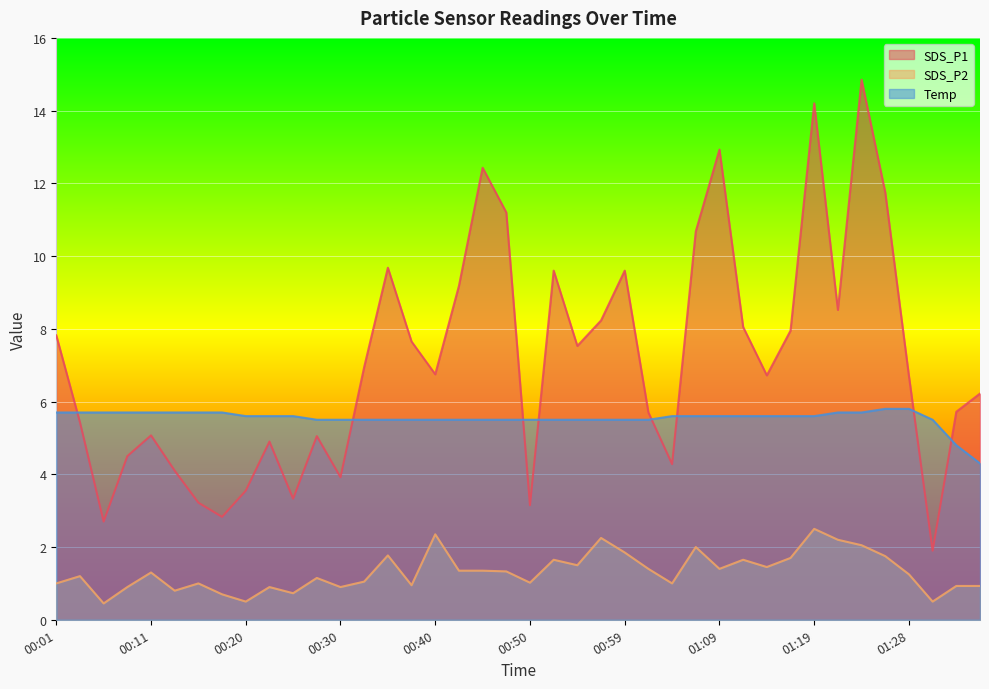

How many distinct data groups are displayed?

3